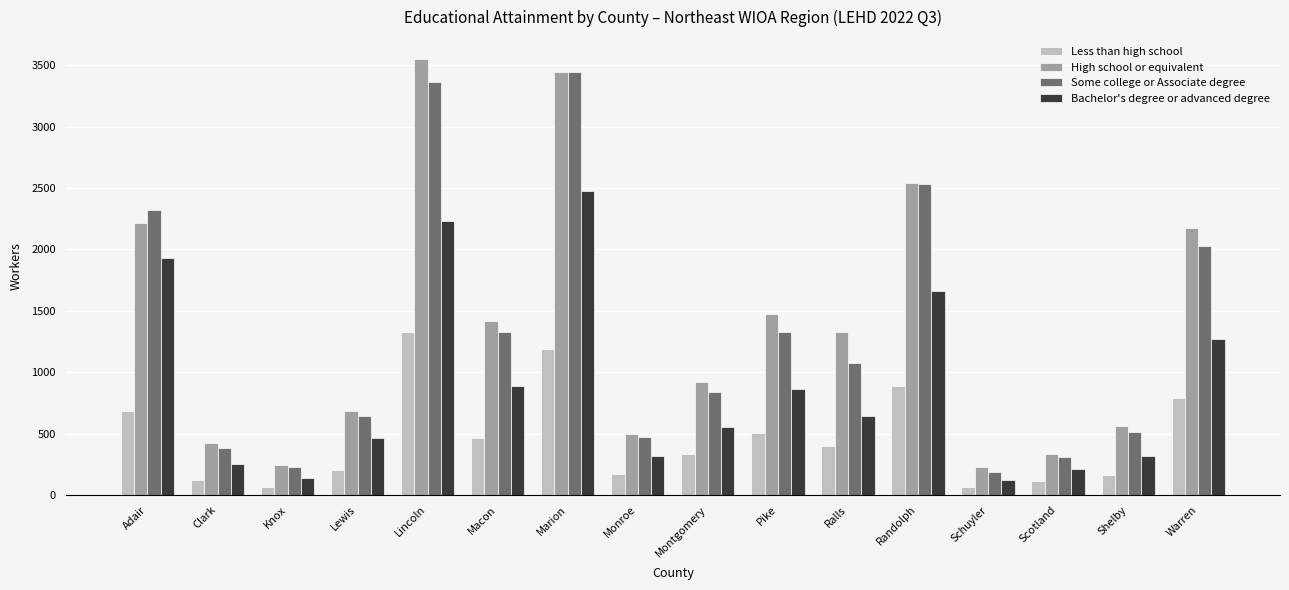

What are all the series names shown in the legend?

Less than high school, High school or equivalent, Some college or Associate degree, Bachelor's degree or advanced degree